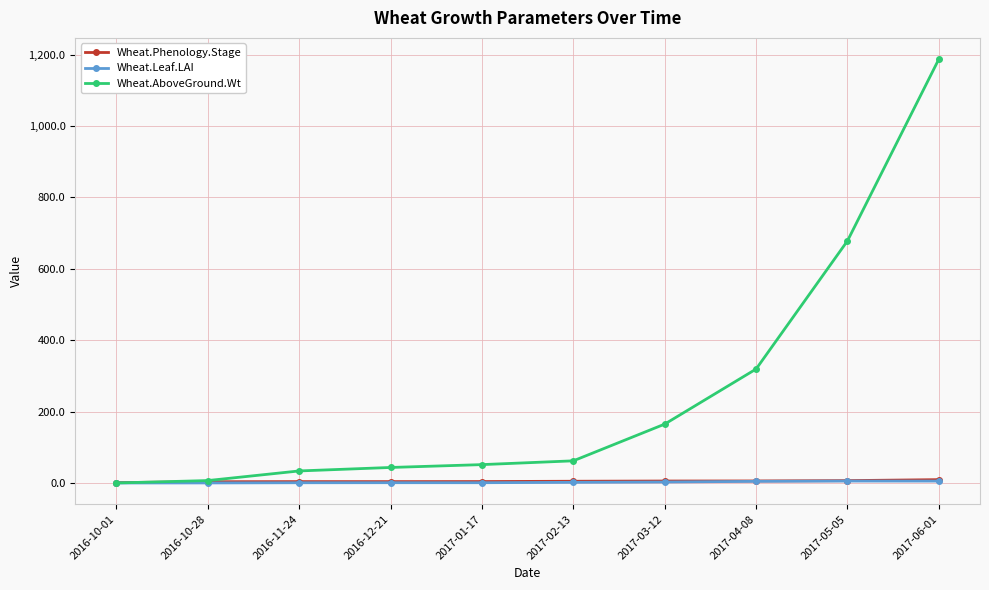

At which label is Wheat.AboveGround.Wt closest to 593?

2017-05-05